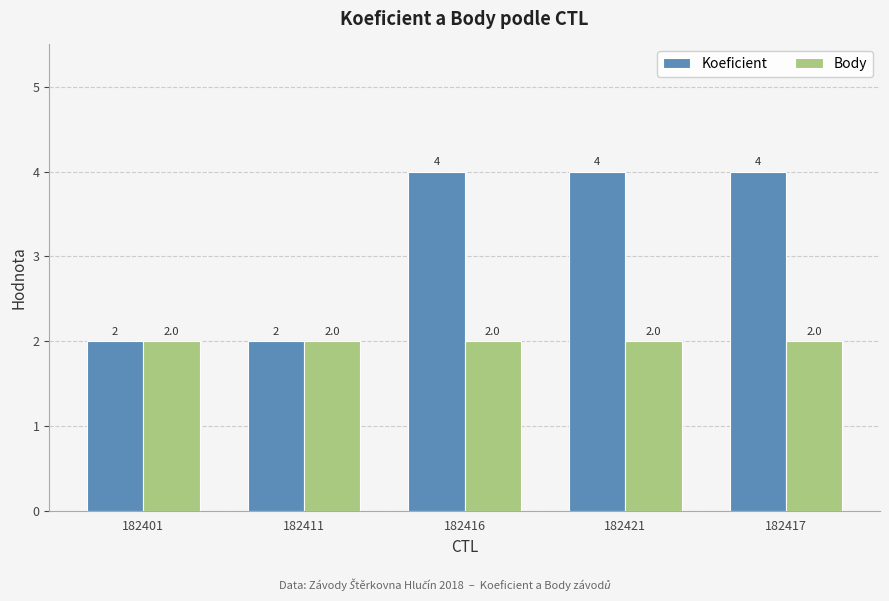

Between 182401 and 182417, which series saw the biggest shift?

Koeficient